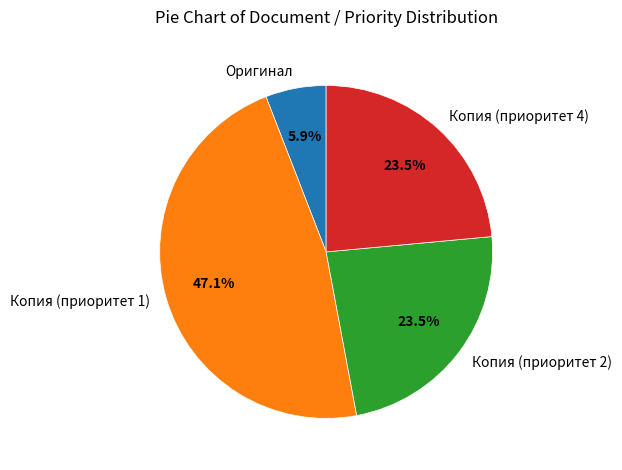

What percentage do Оригинал and Копия (приоритет 2) together represent?

29.4%